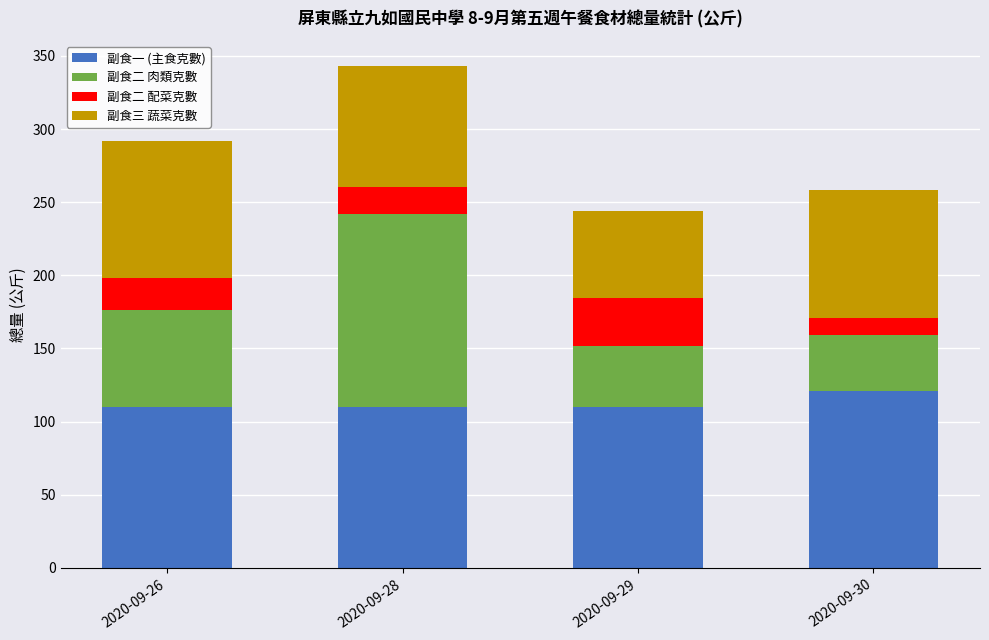

Does the chart contain any negative values?

No